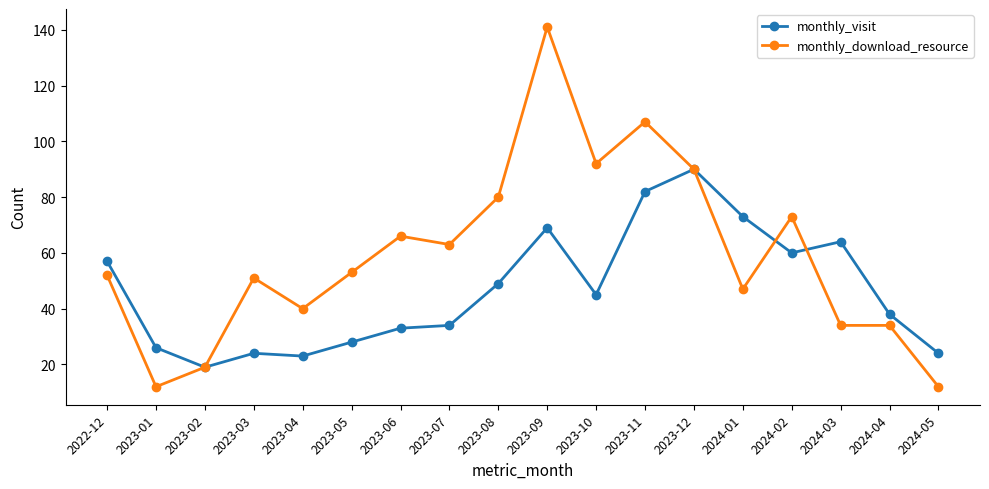

Does the chart have visible grid lines?

No